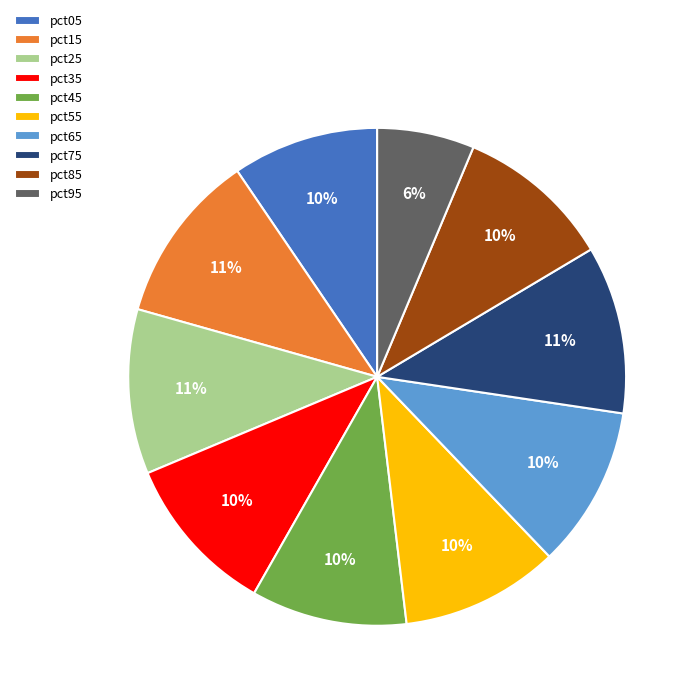

Which has a higher value, pct55 or pct75?

pct75